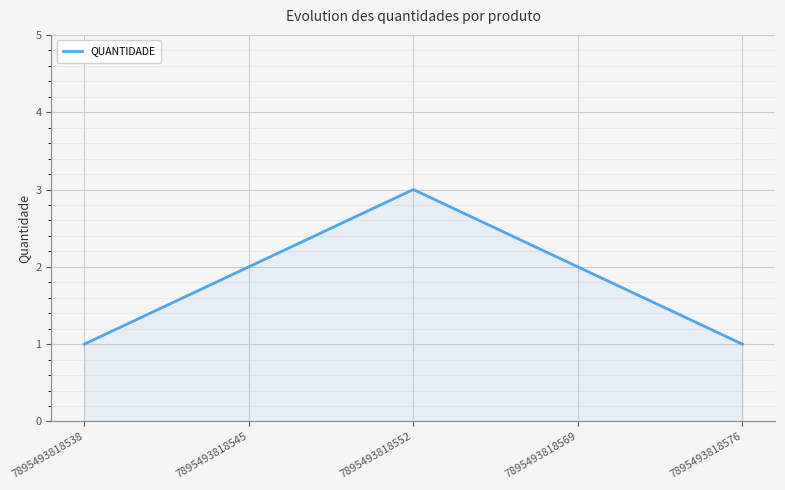

What is the difference between the maximum and second lowest values?

2